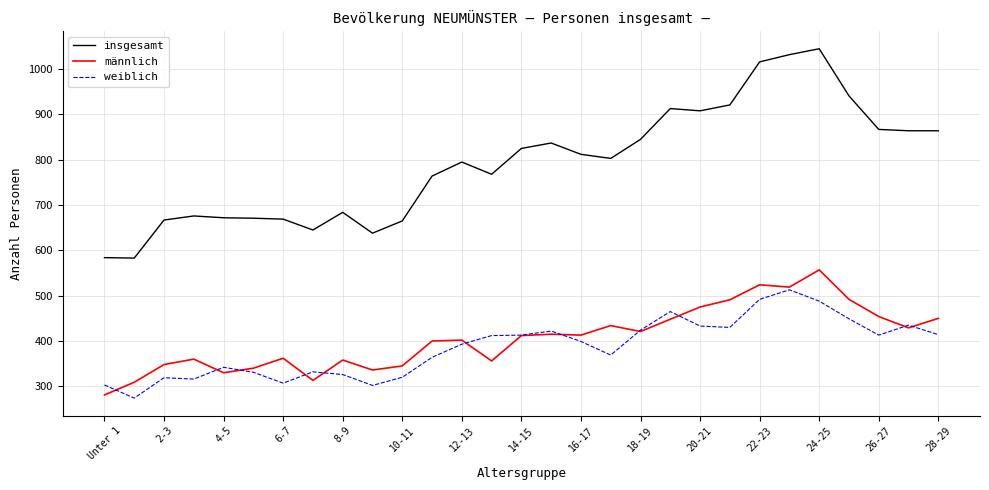

What is the difference between the maximum and minimum values in the männlich series?

276